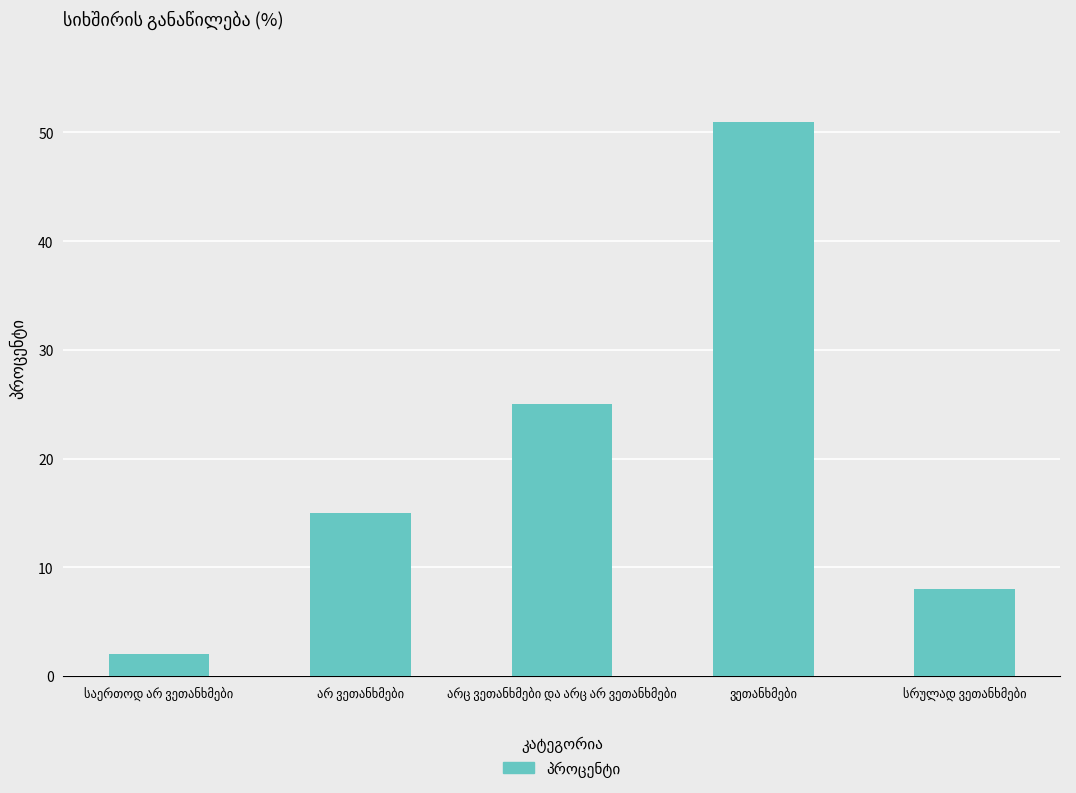

How many values are between 8 and 25?

3